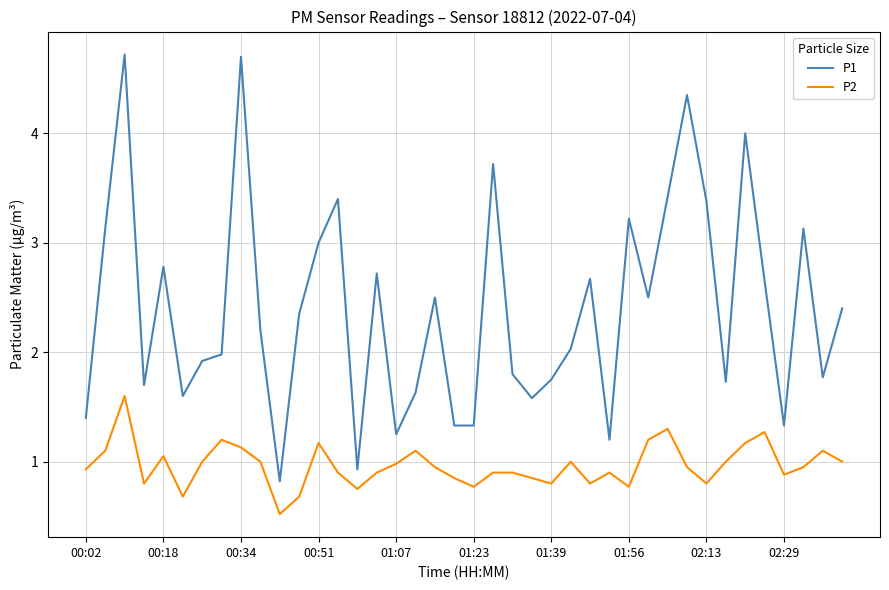

Which series has the widest spread of values?

P1